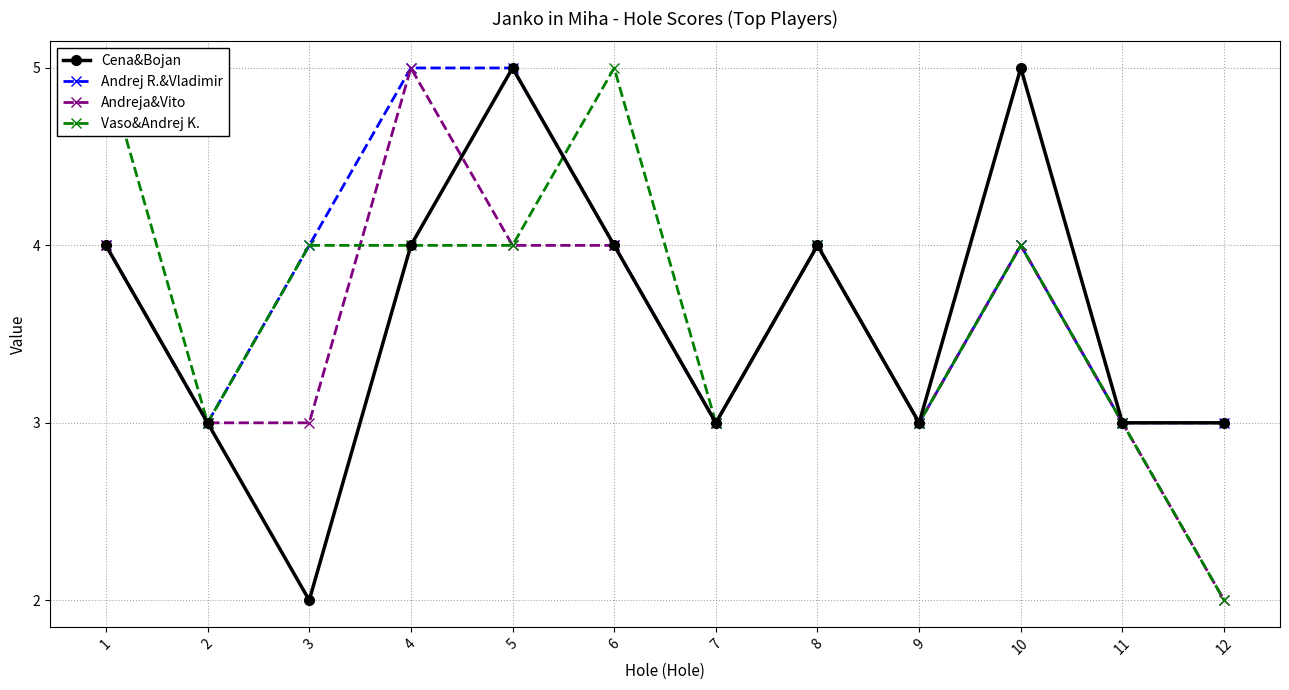

How many lines are shown in the chart?

4